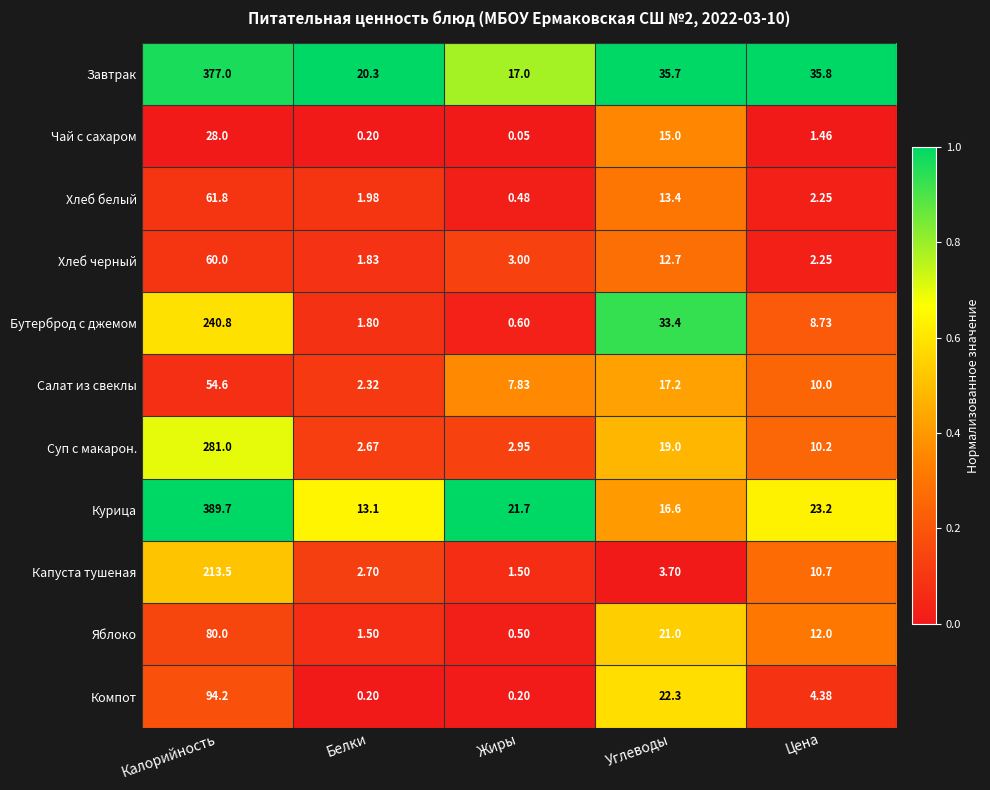

Which label corresponds to the largest value in the chart?

Калорийность